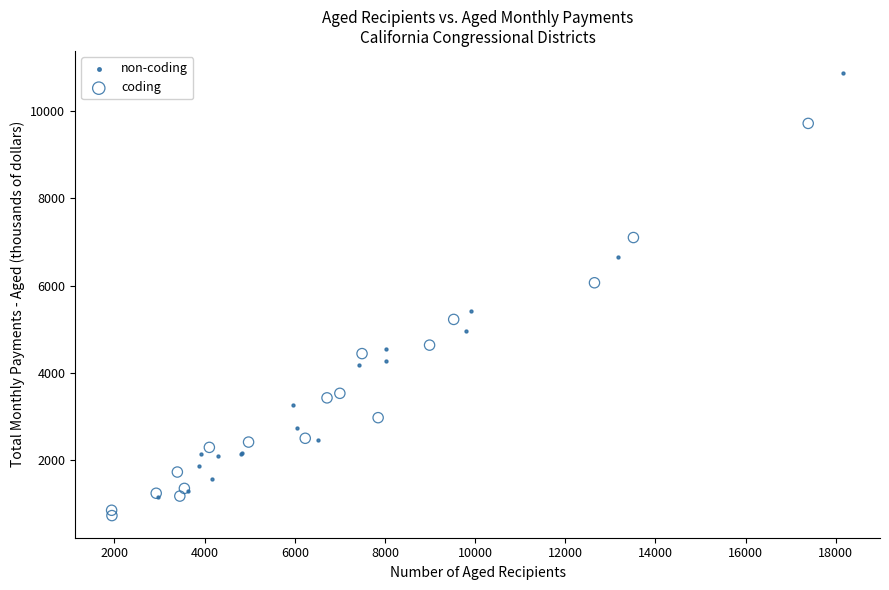

What are all the series names shown in the legend?

non-coding, coding